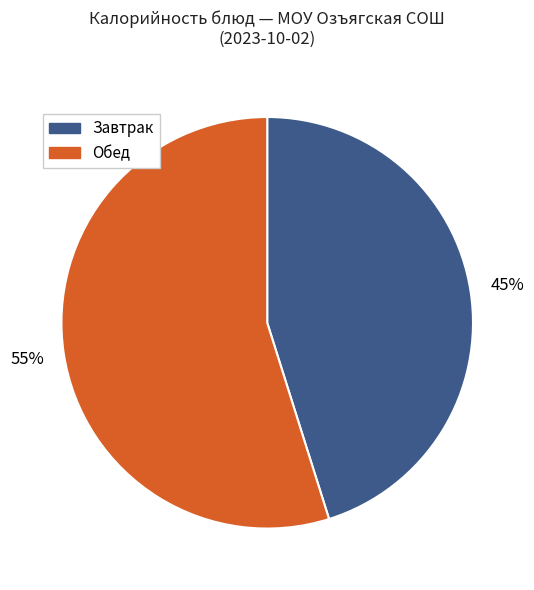

To the nearest percent, what is the average slice percentage?

50%